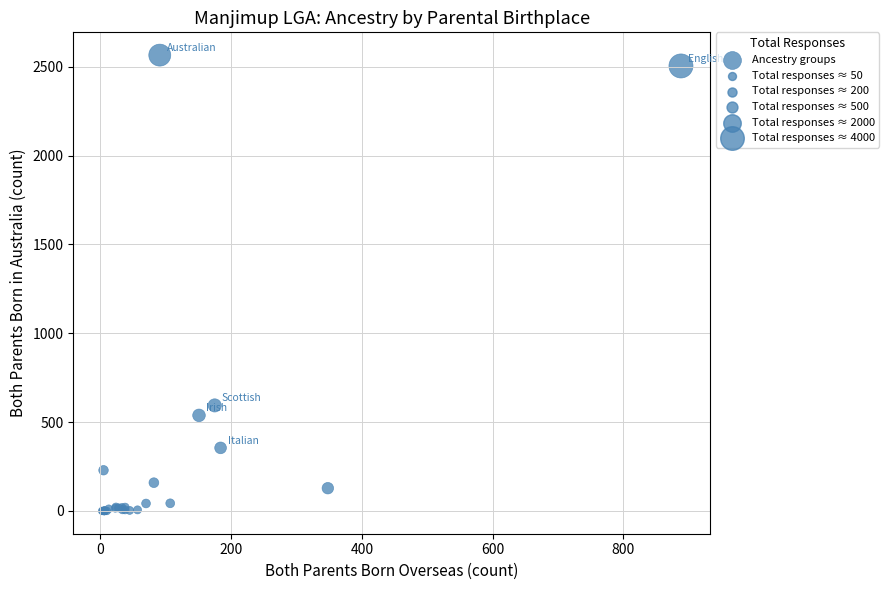

What Y value in the scatter plot is closest to 1283?

594